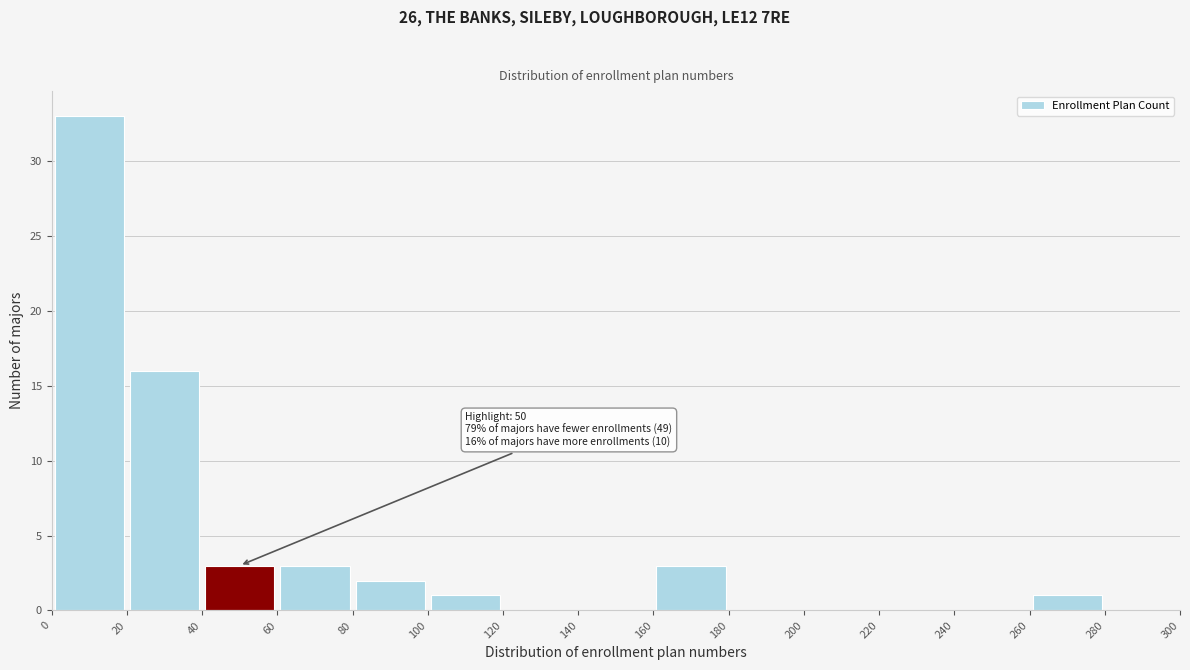

Which range on the x-axis has the tallest bar?

0 to 20